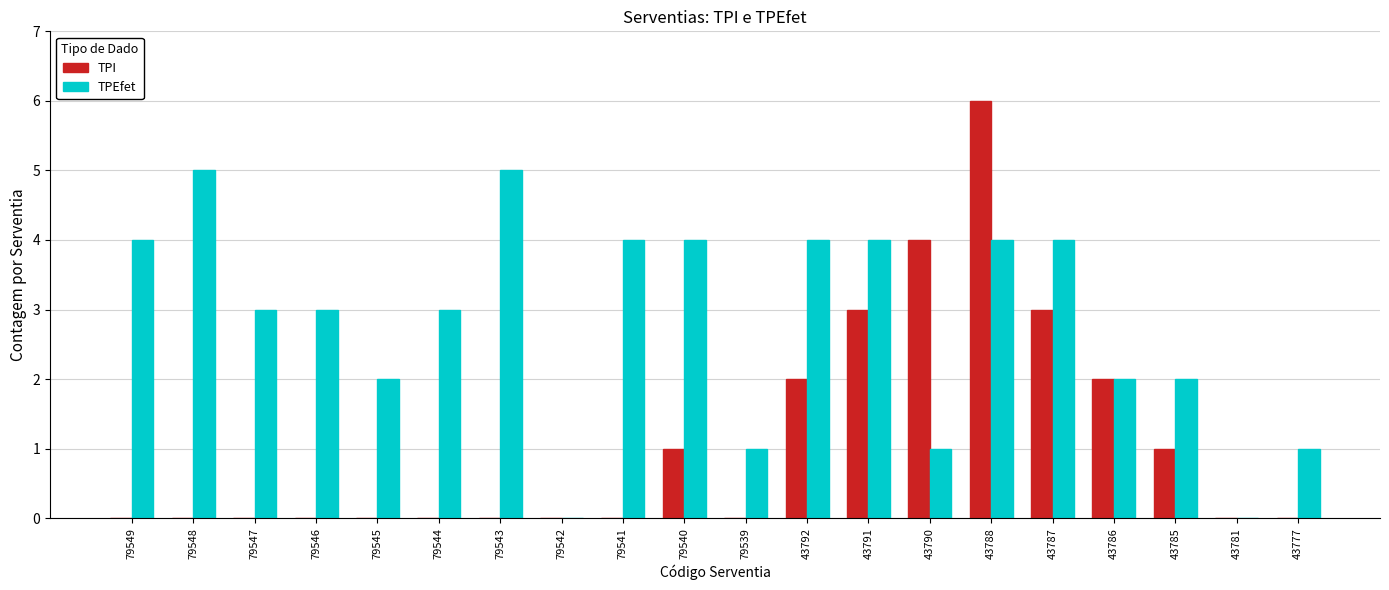

What is the difference between the TPEfet values at 79541 and 79543?

1